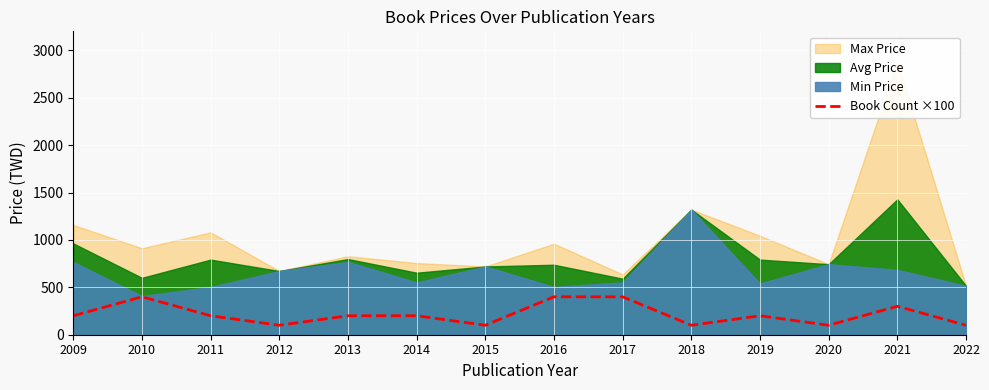

The value of Book Count ×100 at 2011 is 90. True or false?

False